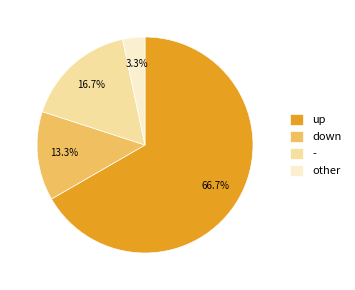

Is other the majority of the pie?

No